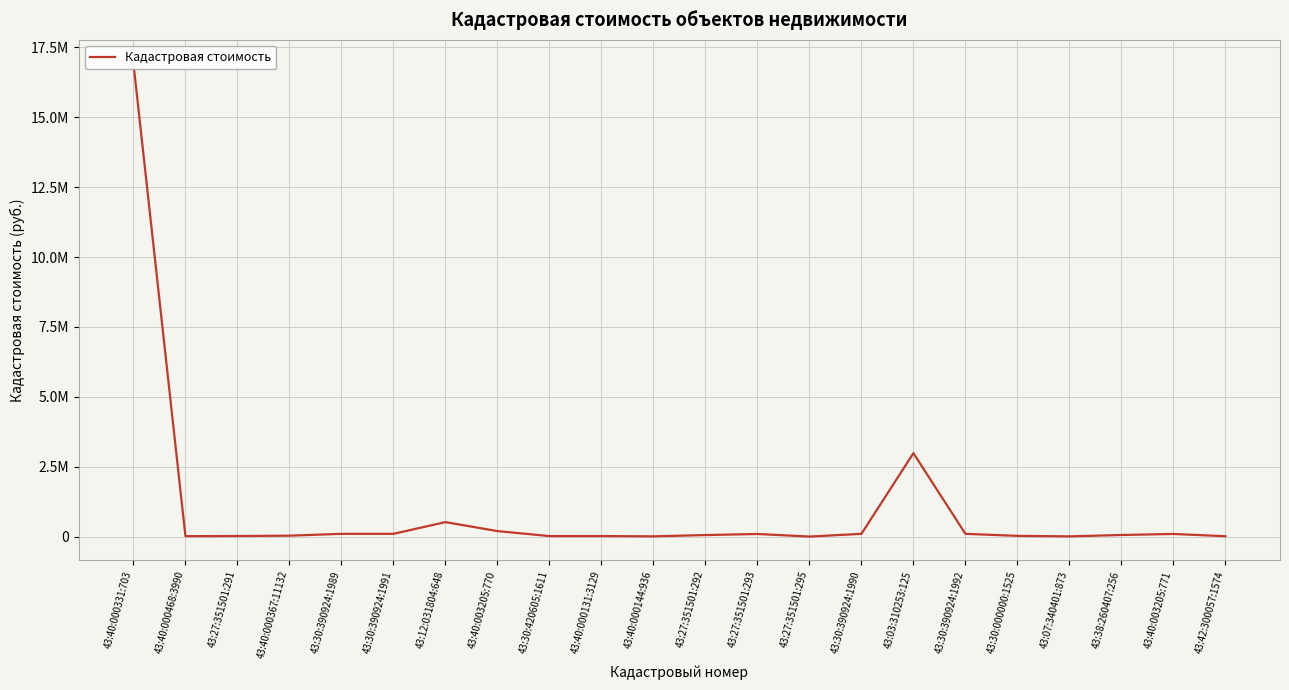

What is the label of the 14th point from the left?

43:27:351501:295